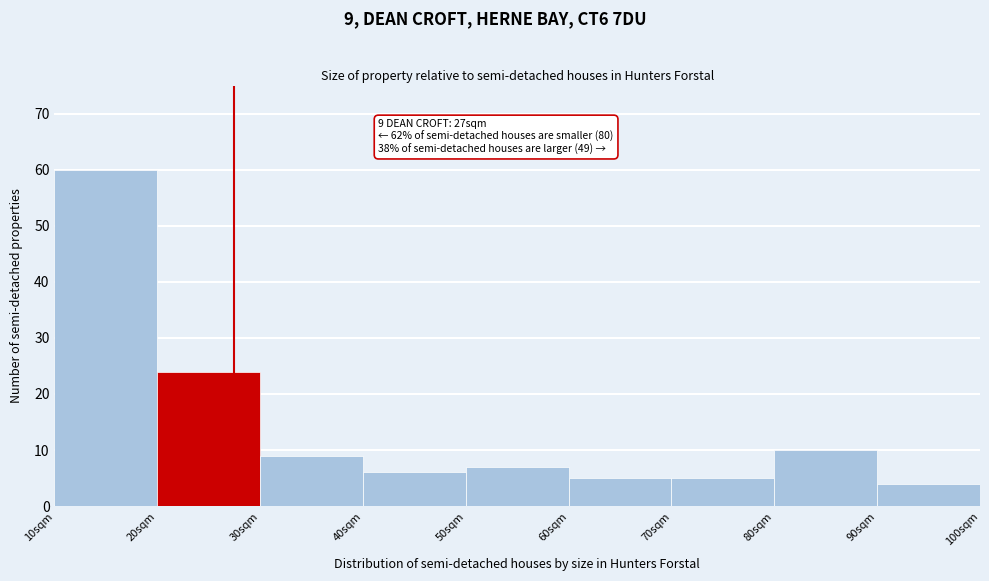

Which range on the x-axis has the tallest bar?

10 to 20